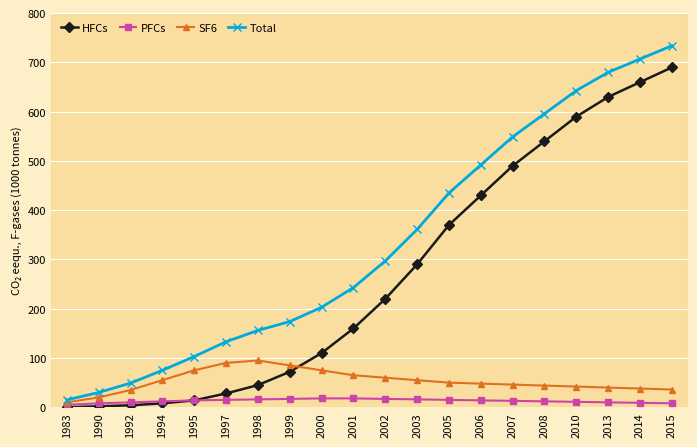

True or false: PFCs and Total intersect in this chart.

False